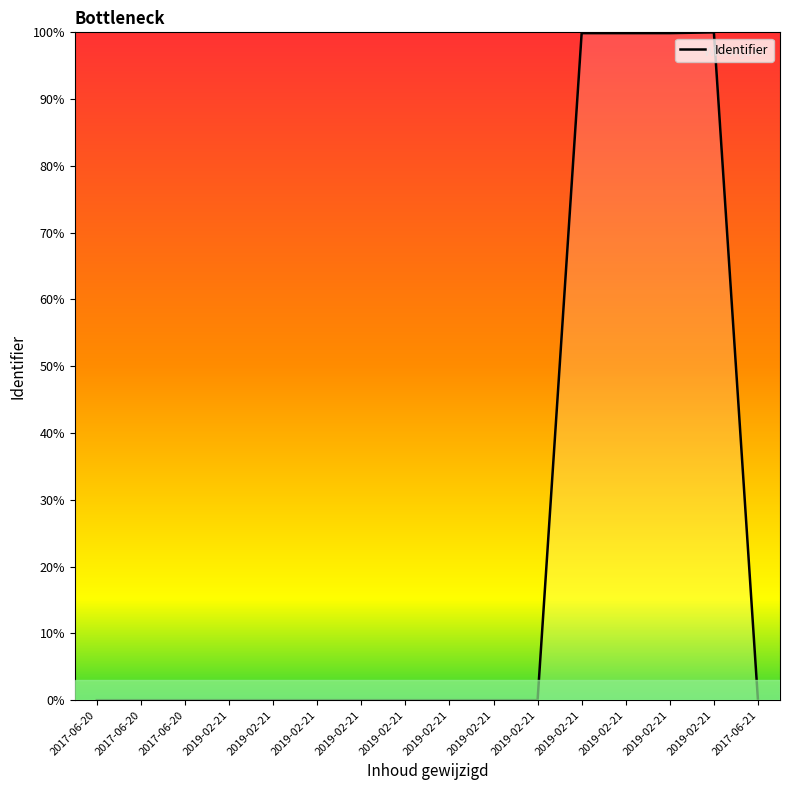

Reading left to right, extract all data points from this chart.

0.0	0.0	0.0	0.0	0.0	0.0	0.0	0.0	0.0	0.0	0.0	99.9	99.9	99.9	100.0	0.0